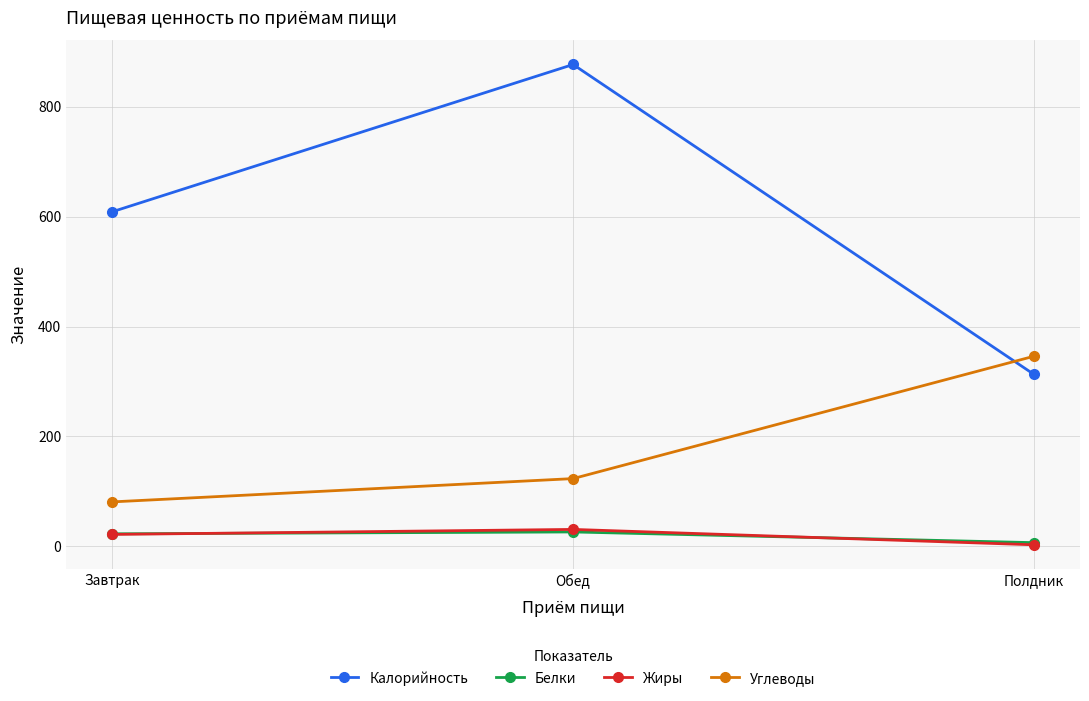

Count the number of categories in the chart.

3